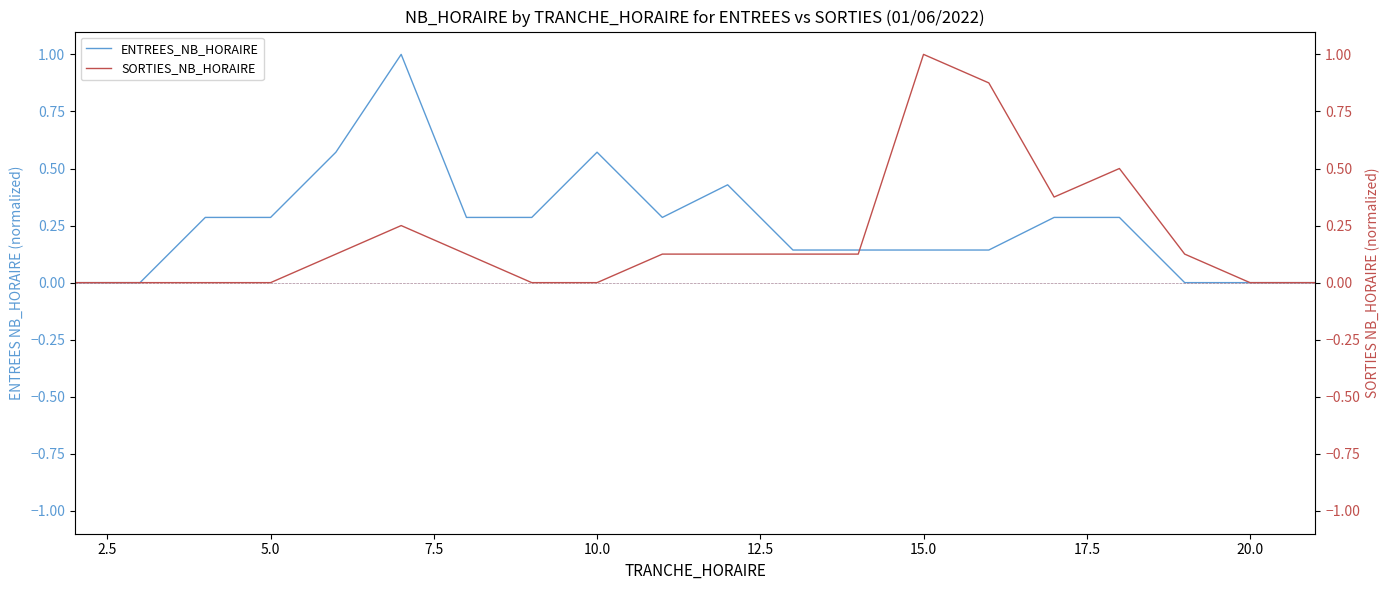

How many times do ENTREES_NB_HORAIRE and SORTIES_NB_HORAIRE cross each other?

1